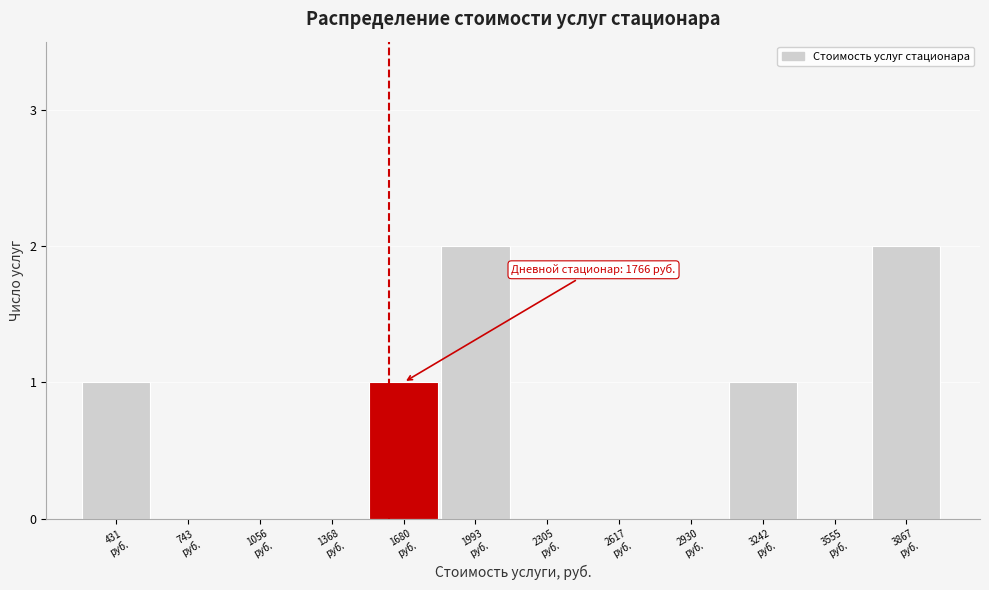

What is the sum of all values?

7